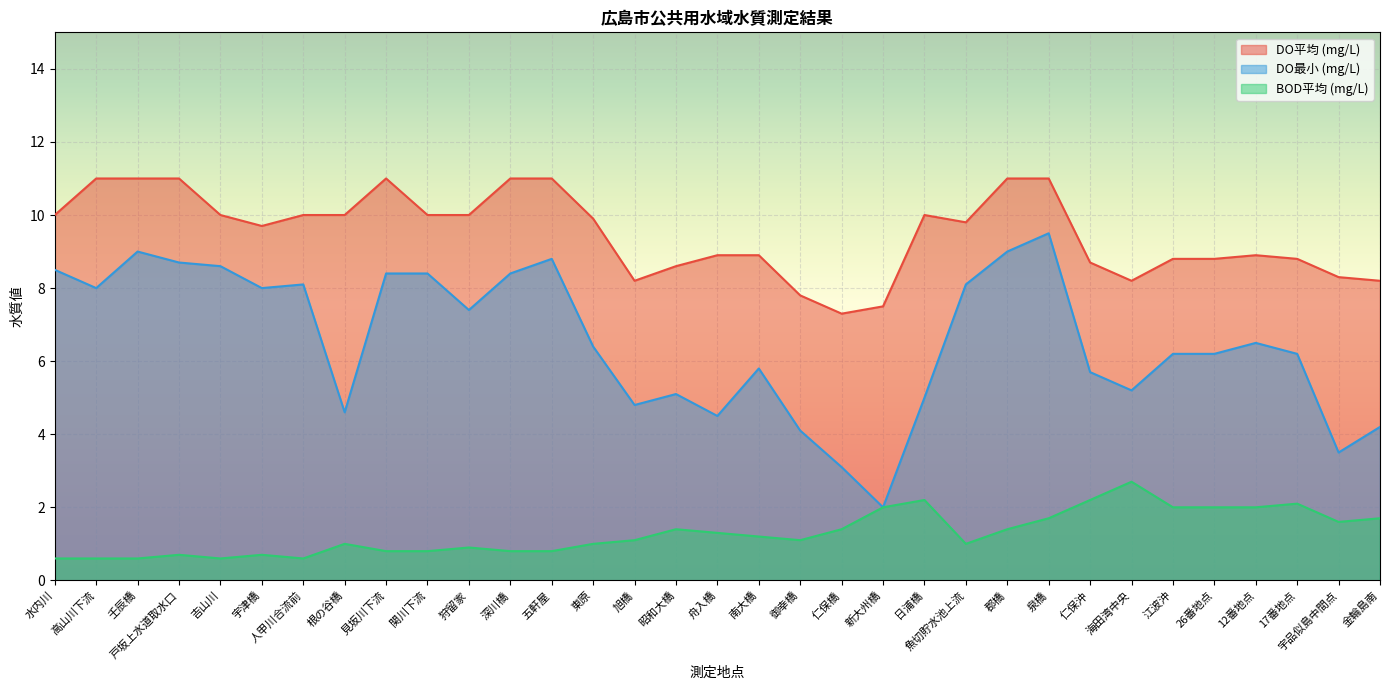

What position from the left is 南大橋?

18